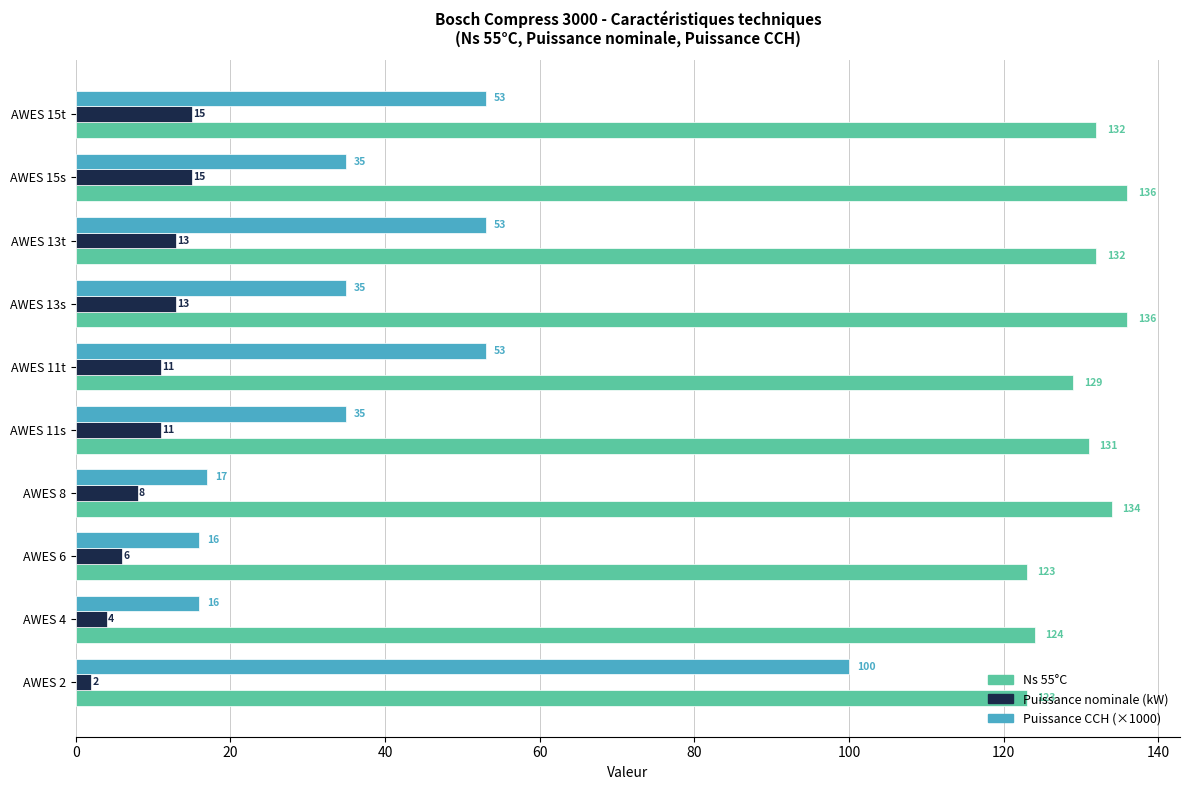

Count the number of data series in this chart.

3